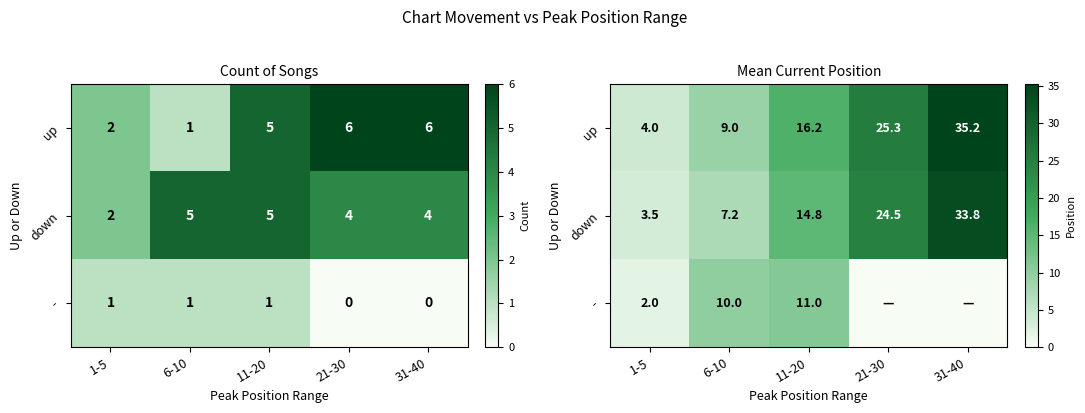

Between 1-5 and 6-10, which is larger?

6-10